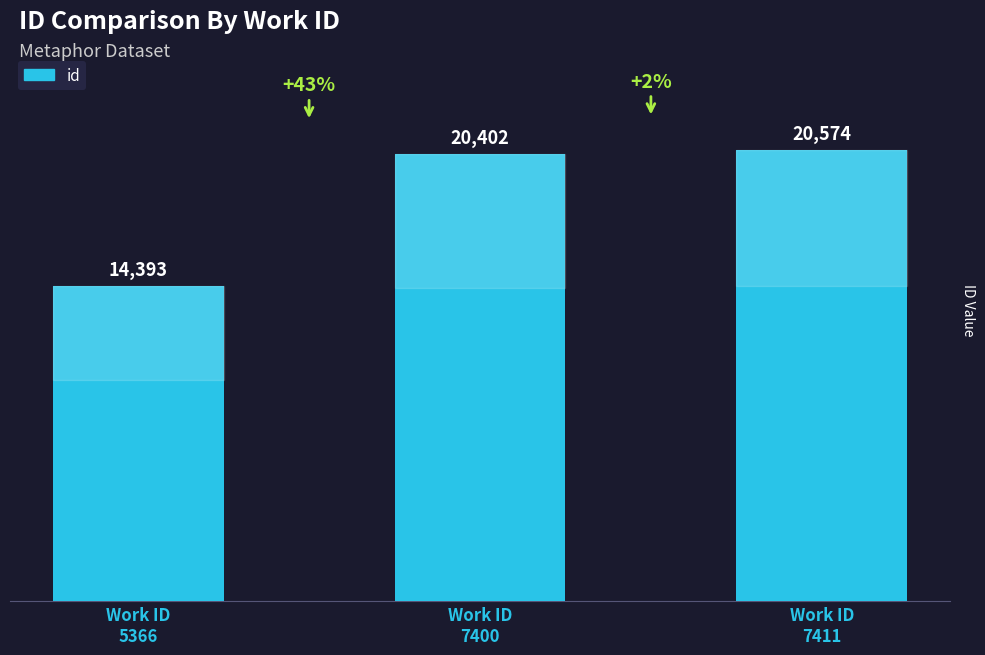

Reading left to right, list all the values displayed in this chart.

Work ID
5366=14393	Work ID
7400=20402	Work ID
7411=20574